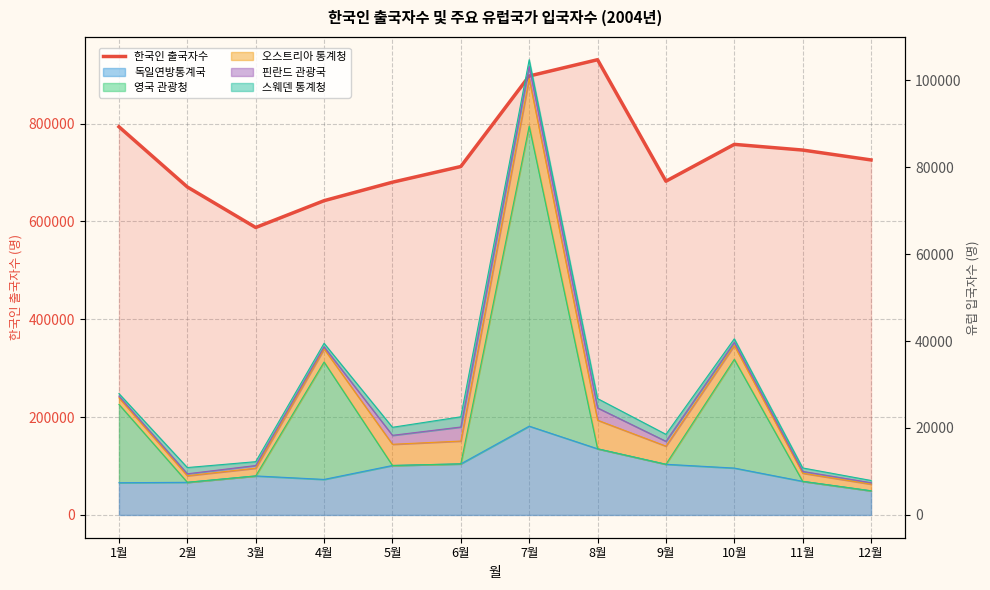

What value does the data have at 12월?

725697